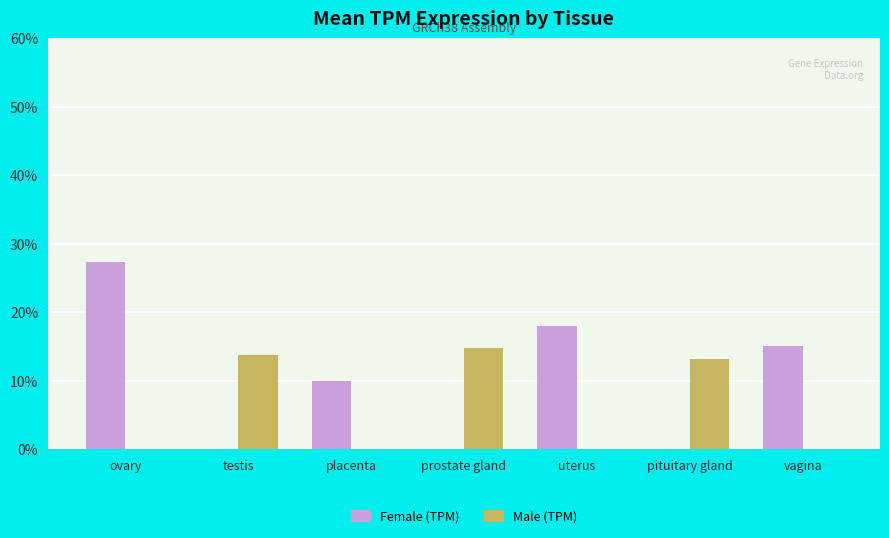

The Male (TPM) series shows 0.1 at uterus. True or false?

False